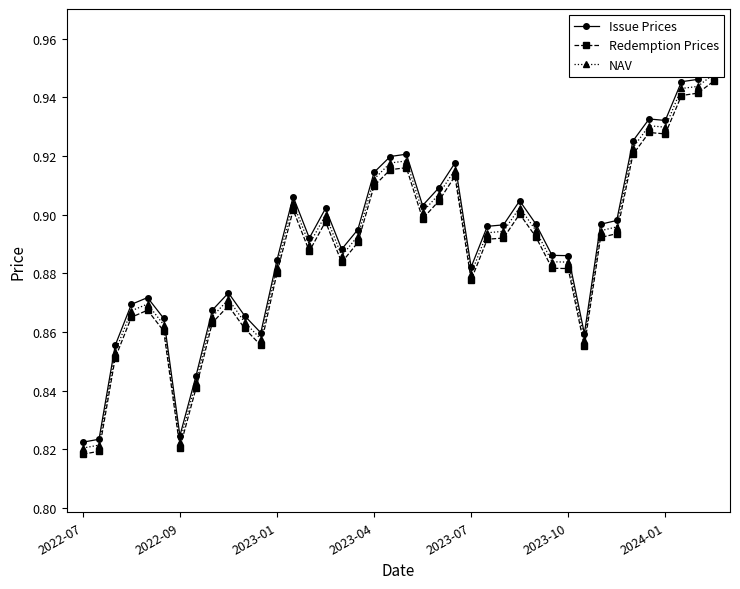

How many Issue Prices values are between 0 and 1?

40